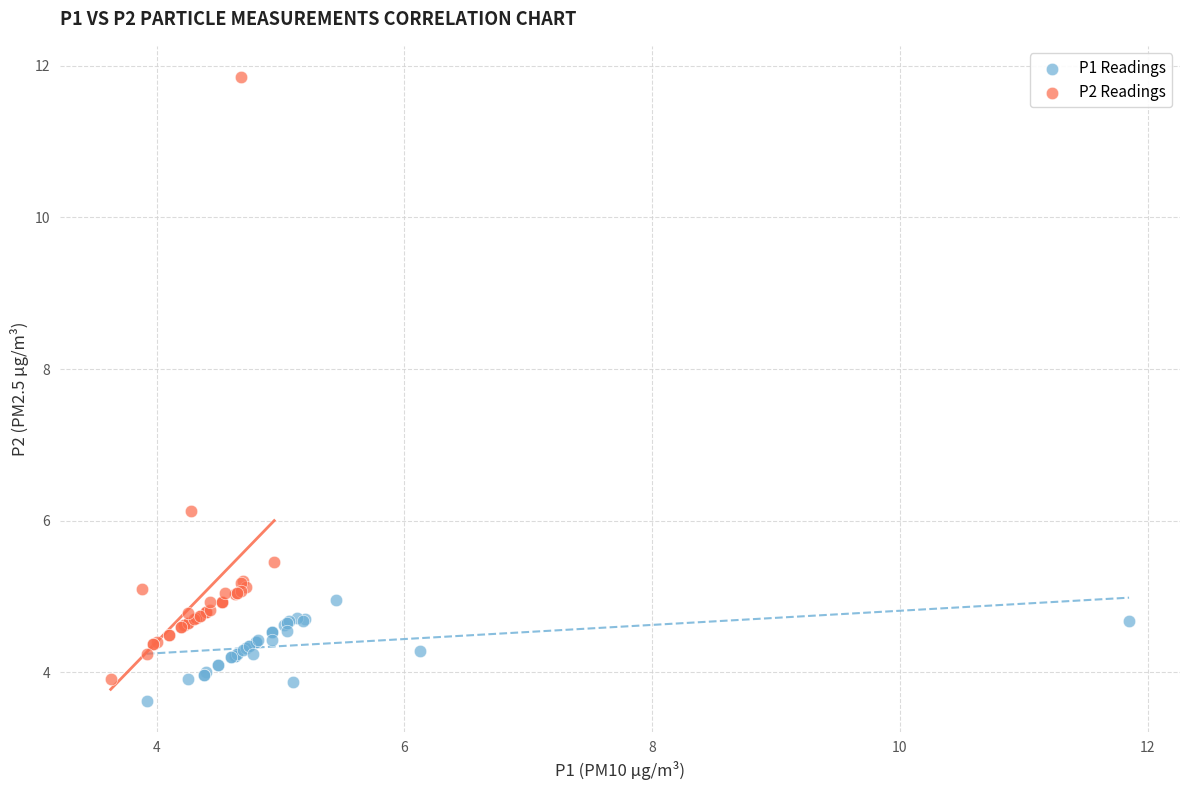

Which series contains the lowest Y value?

P1 Readings